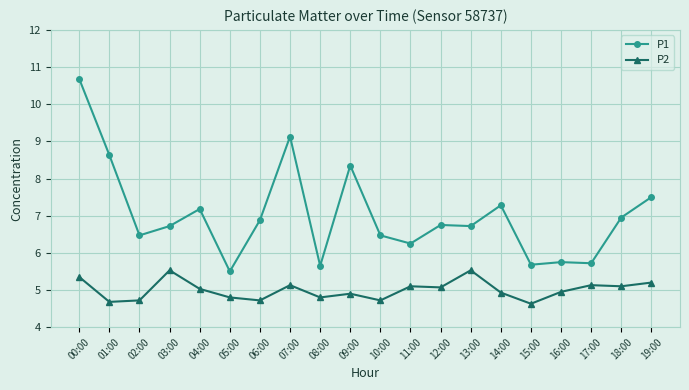

Where is the first local minimum for P1?

02:00